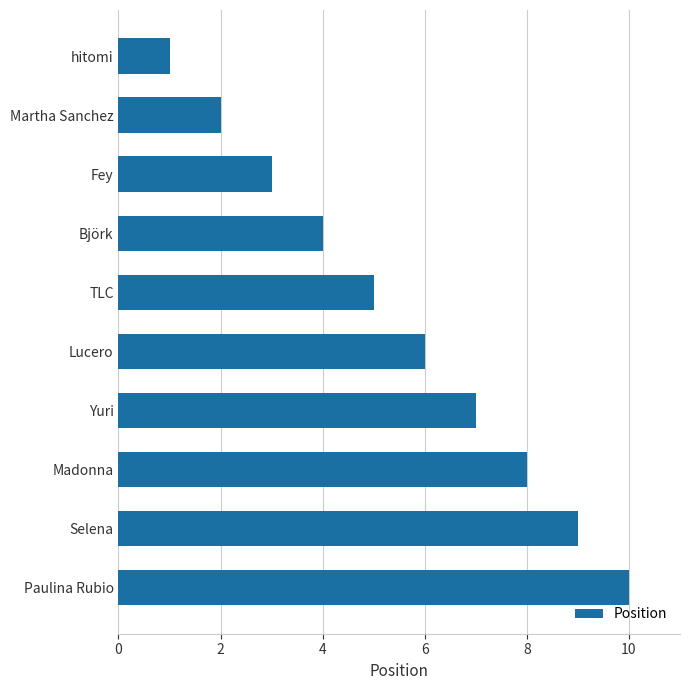

Count the values in the range 3 to 8.

6